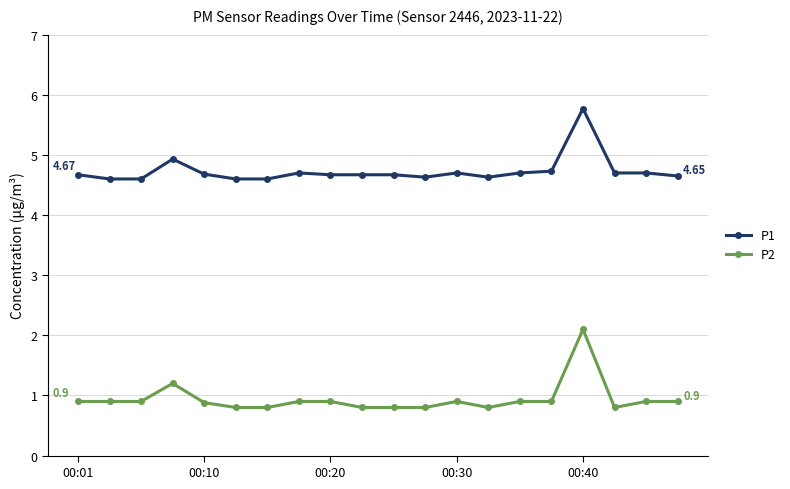

At how many categories does at least one series exceed 3?

20